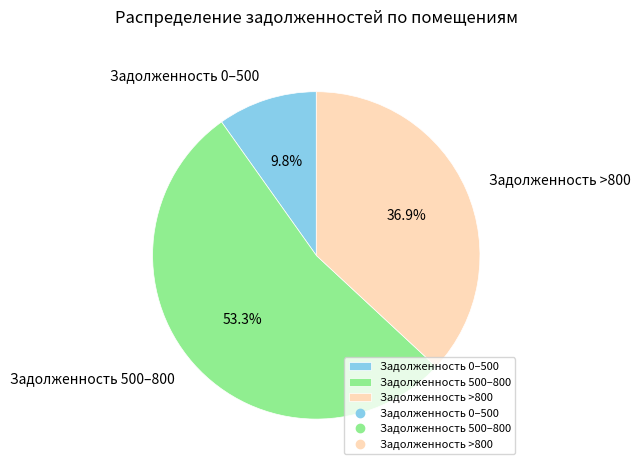

Which slice is the smallest?

Задолженность 0–500